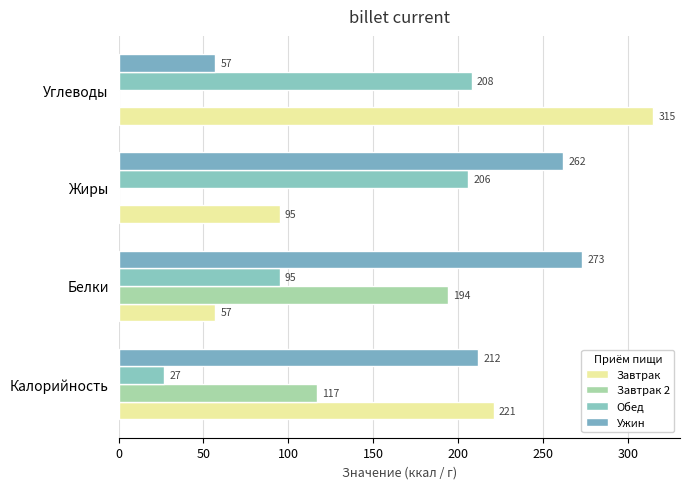

What is the minimum value for Ужин?

57